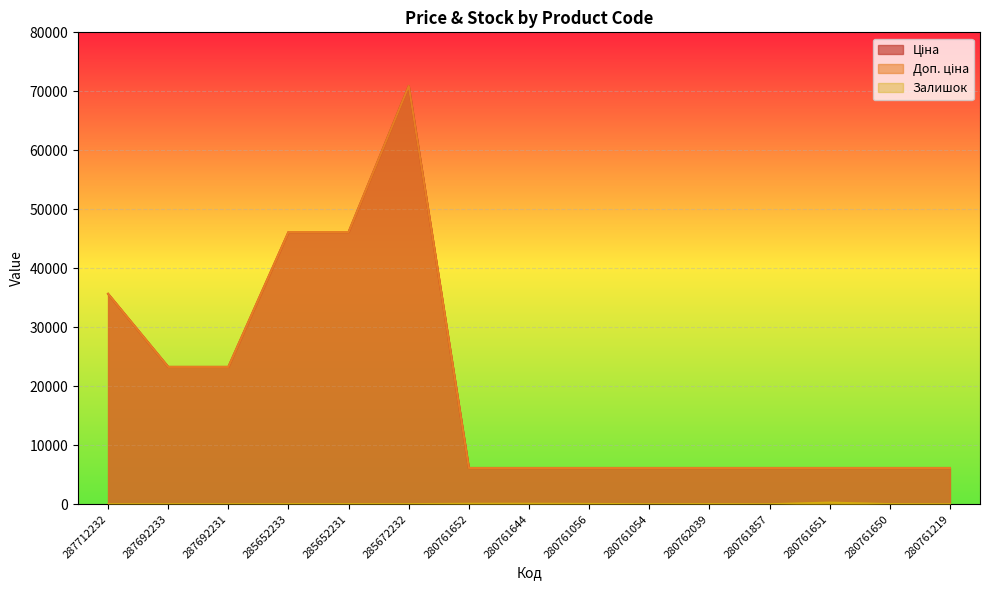

True or false: Ціна and Залишок cross at least once.

False